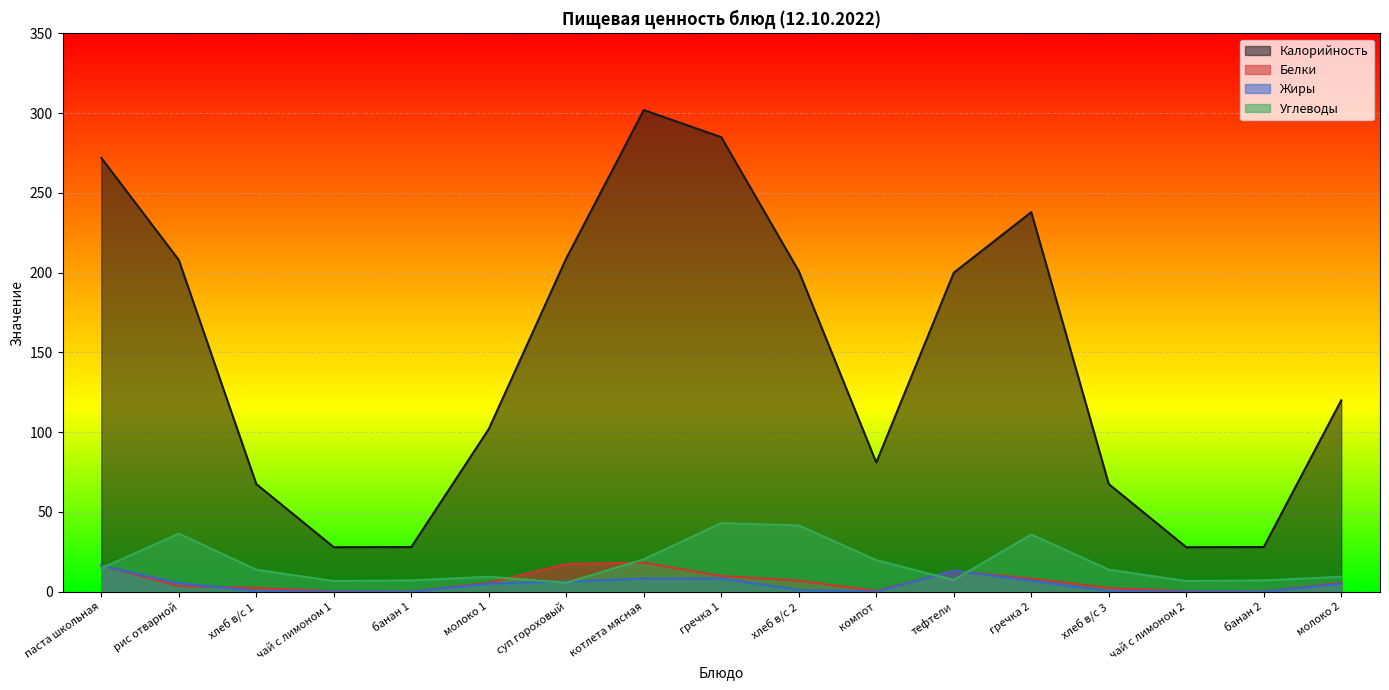

Reading left to right, transcribe all the data shown in this chart.

Калорийность: 272.0	208.0	67.5	27.9	28.0	102.0	209.0	302.0	285.0	201.0	81.0	200.0	238.0	67.5	27.9	28.0	120.0
Белки: 16.4	3.6	2.3	0.3	0.1	5.6	17.3	18.2	9.8	6.9	0.5	13.1	8.2	2.3	0.3	0.1	5.6
Жиры: 16.3	5.4	0.3	0.0	0.0	5.0	6.4	8.1	8.3	1.0	0.0	13.2	6.9	0.3	0.0	0.0	5.0
Углеводы: 14.6	36.4	13.8	6.7	7.1	9.4	5.6	20.3	43.0	41.5	19.8	7.3	35.9	13.8	6.7	7.1	9.4